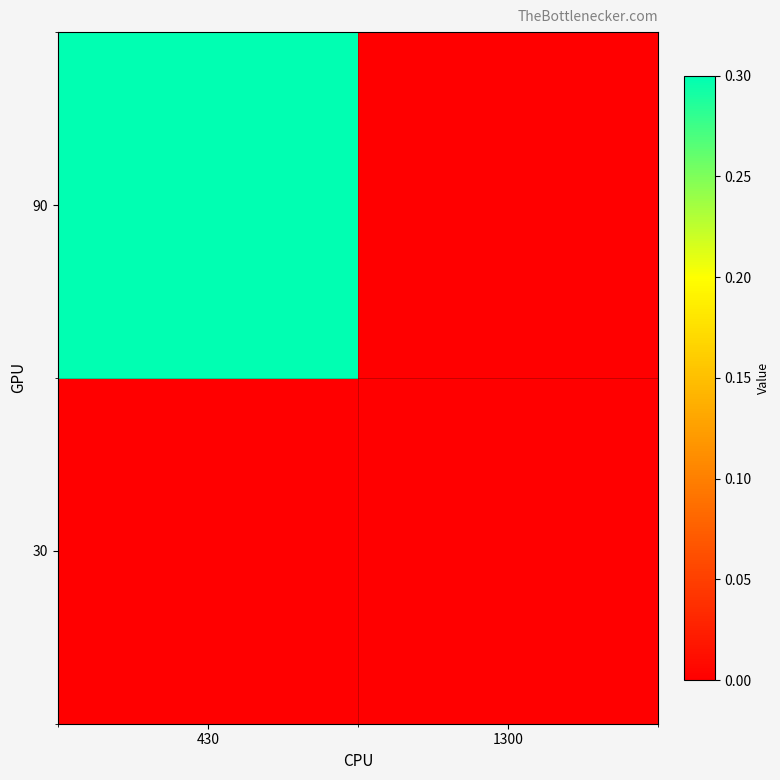

Reading left to right, transcribe all the data shown in this chart.

30: 430=0.0	1300=0.0
90: 430=0.3	1300=0.0